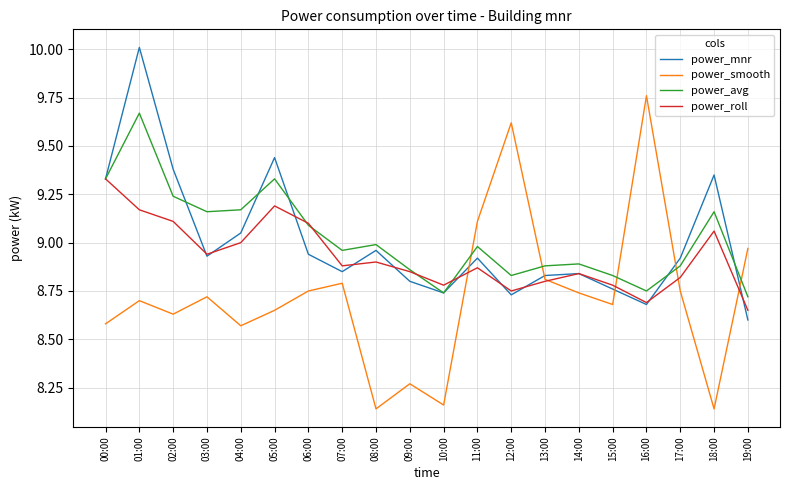

Which series has the largest range (max minus min)?

power_smooth